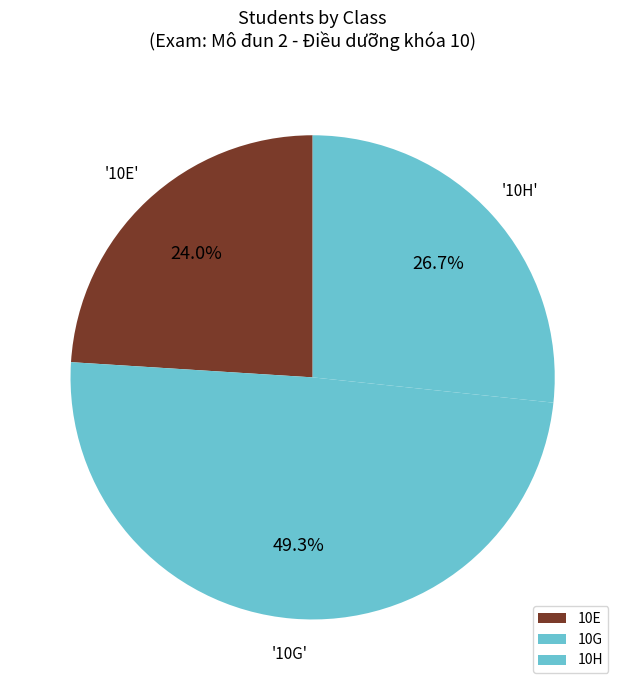

Count the number of slices in the pie.

3